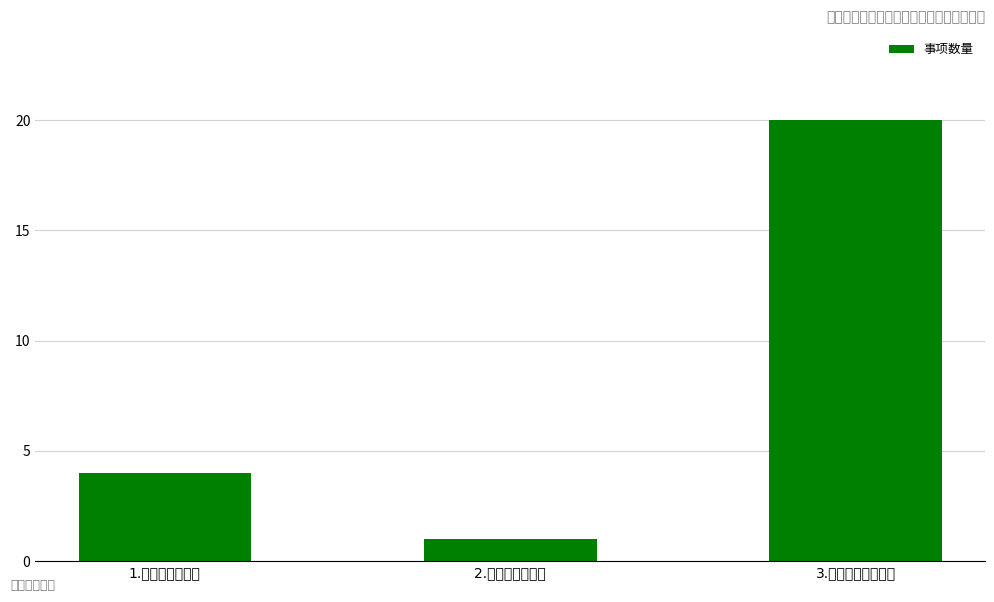

Between 3.公共卫生服务事项 and 1.行政检查类事项, which is larger?

3.公共卫生服务事项